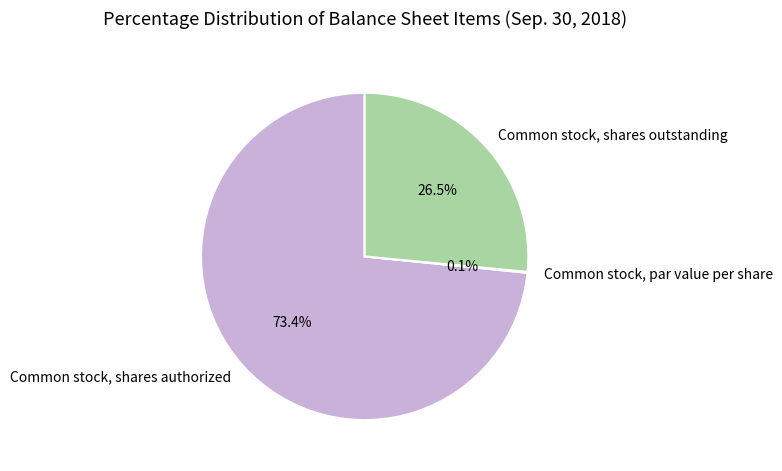

What portion of the pie excludes Common stock, shares authorized?

26.6%